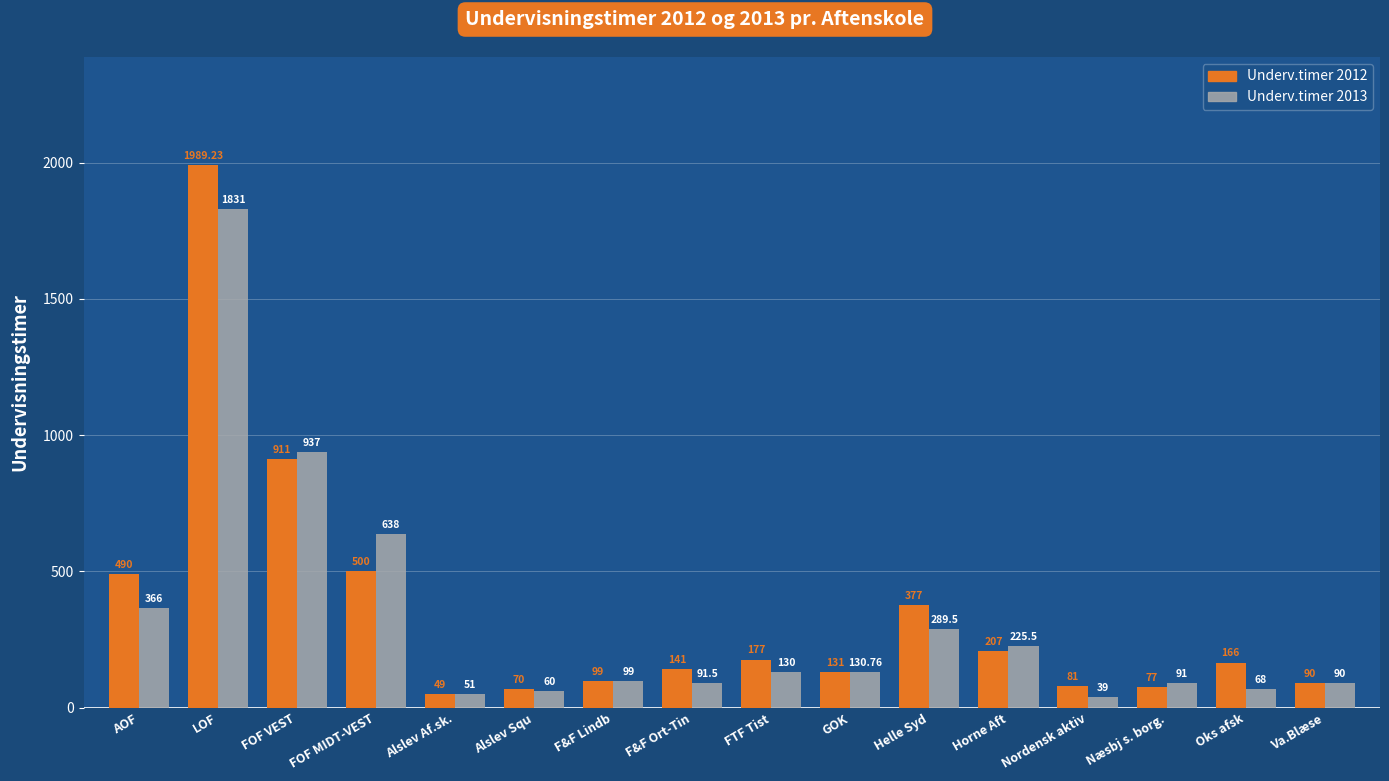

Count the number of categories in the chart.

16